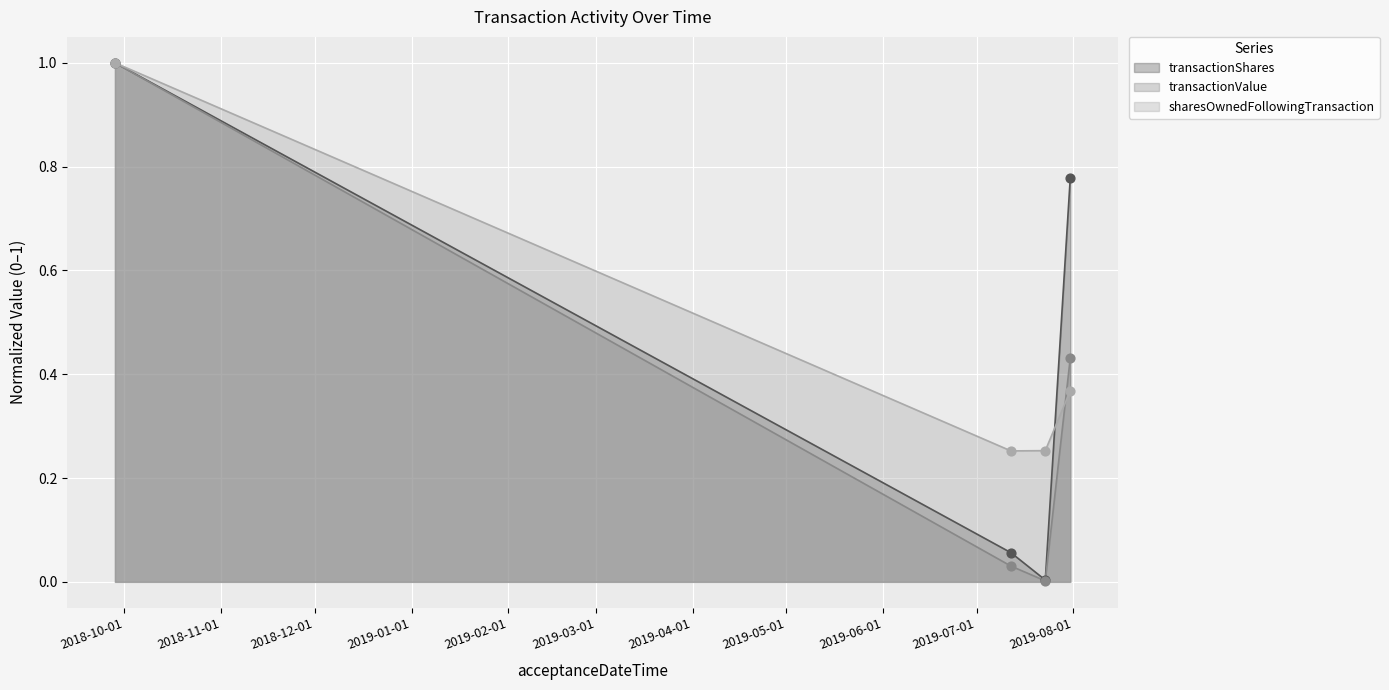

Which series contains the highest Y value?

transactionShares